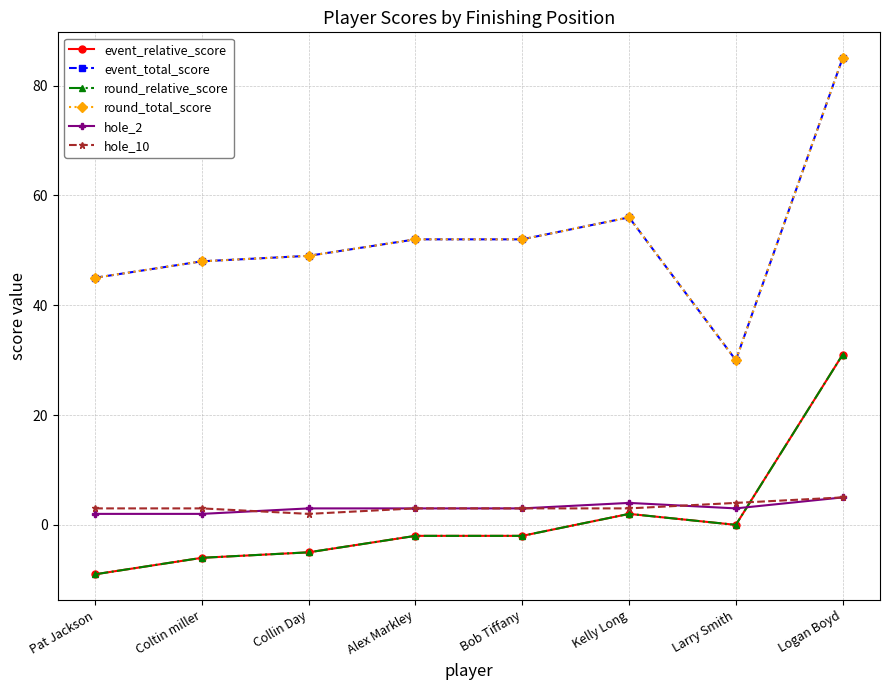

Between Kelly Long and Bob Tiffany, which is larger?

Kelly Long